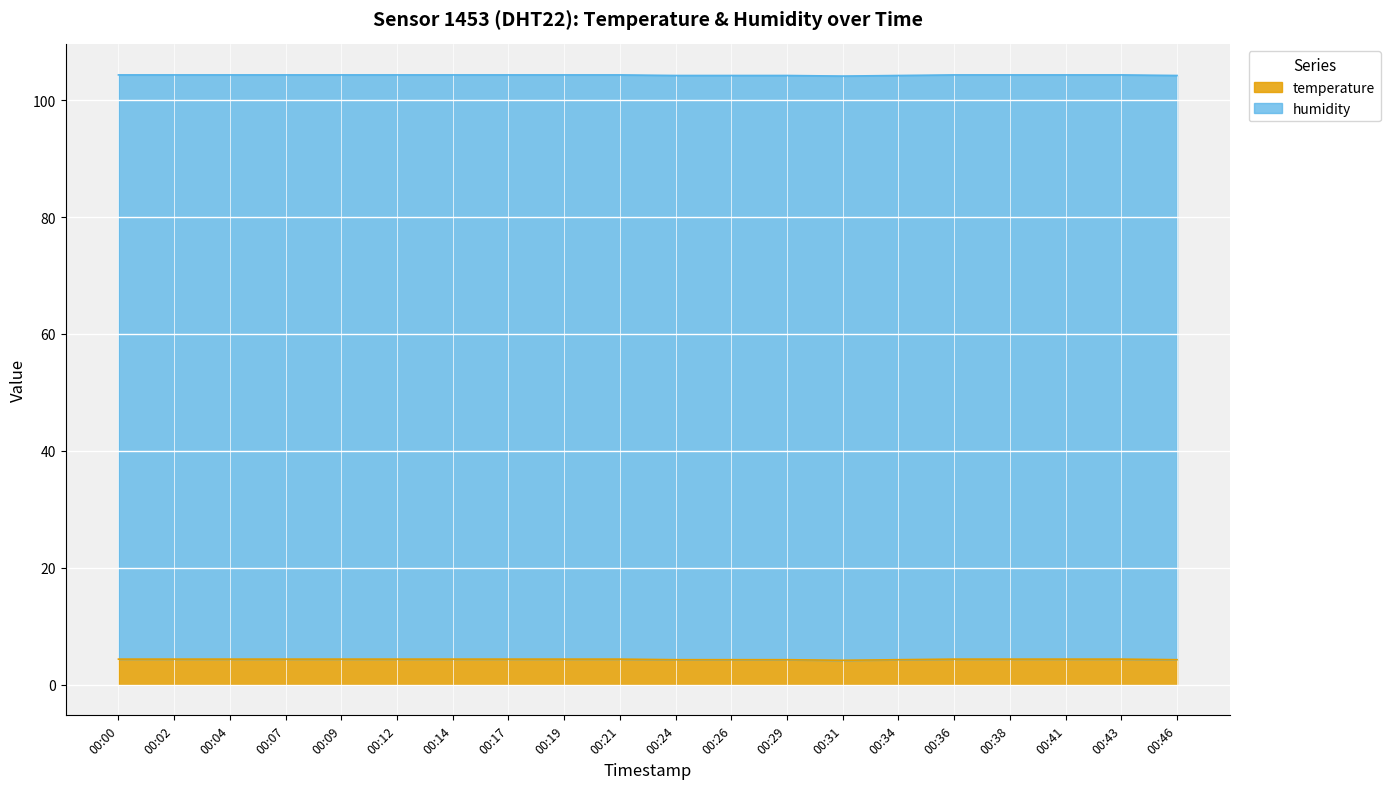

At which label is the value closest to 4?

00:31